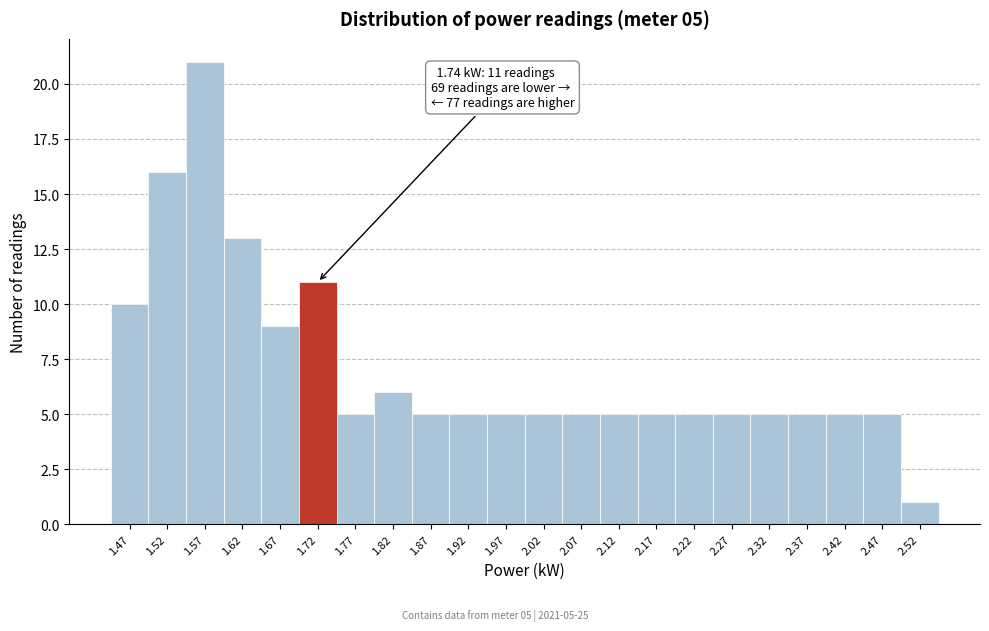

Over which range of the x-axis is the bar tallest?

1.545 to 1.595